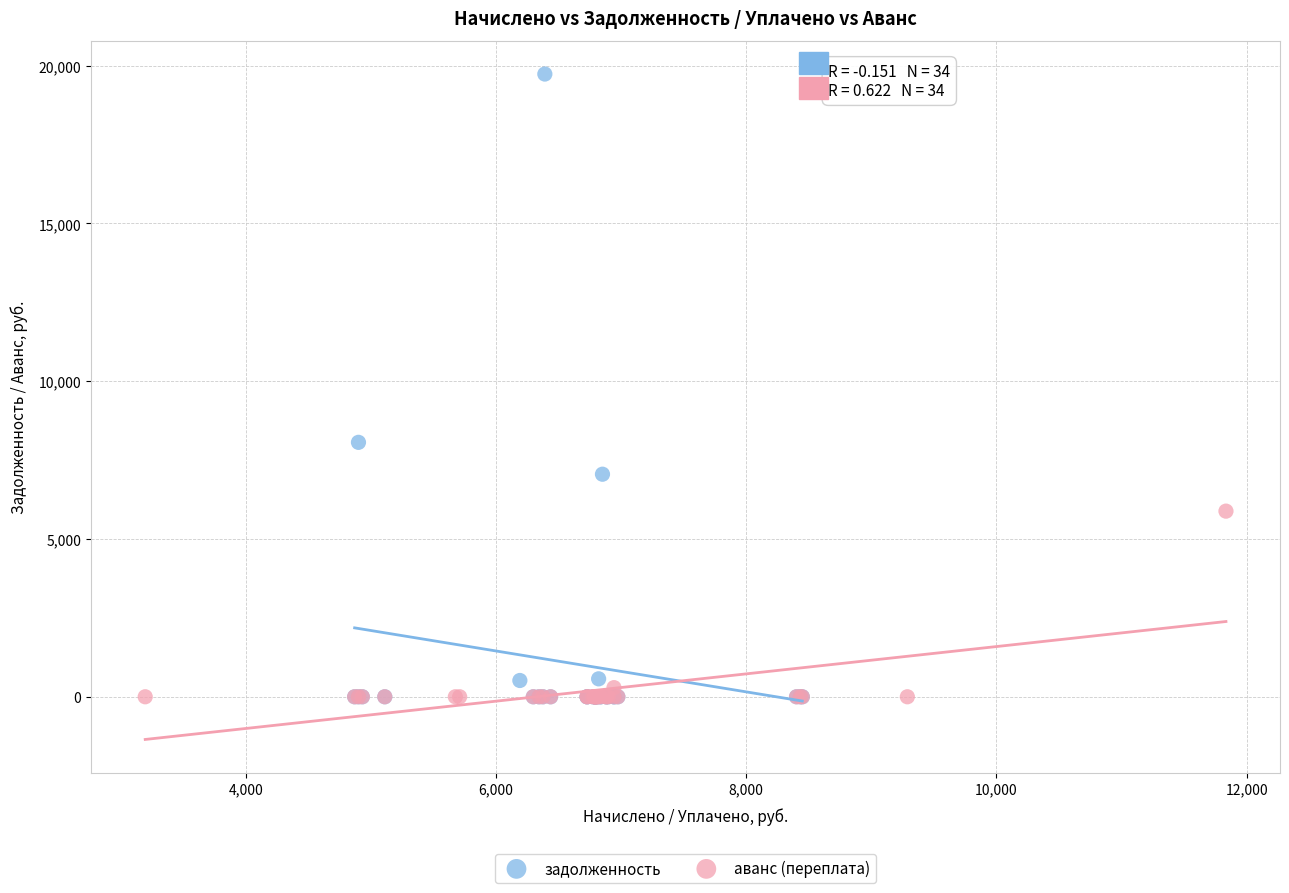

Which series contains the highest Y value?

задолженность